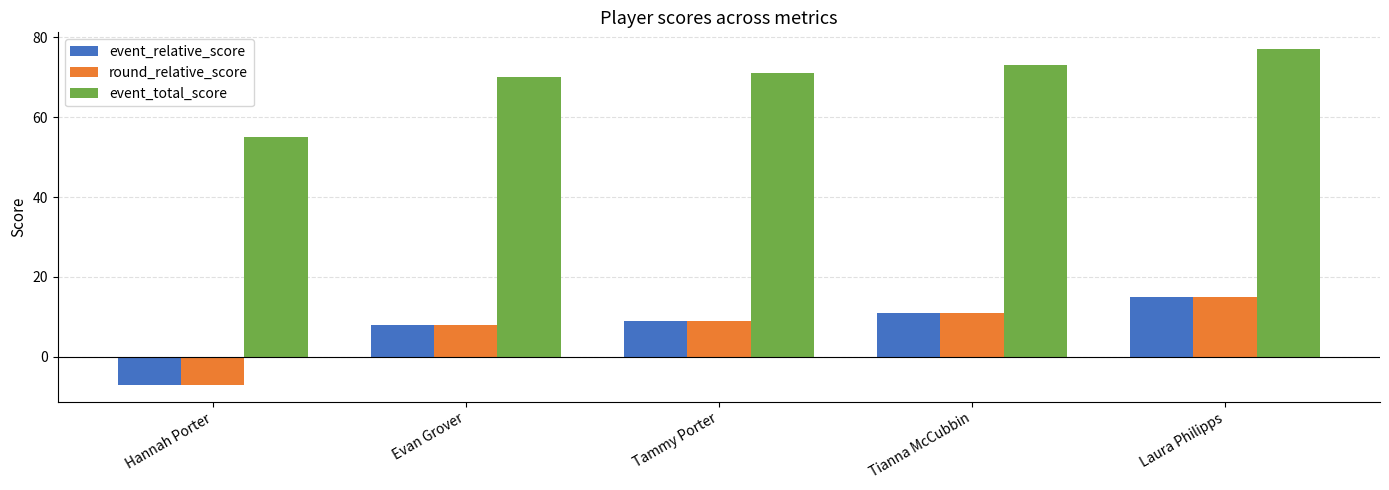

What is the spread (max minus min) of values at Hannah Porter?

62